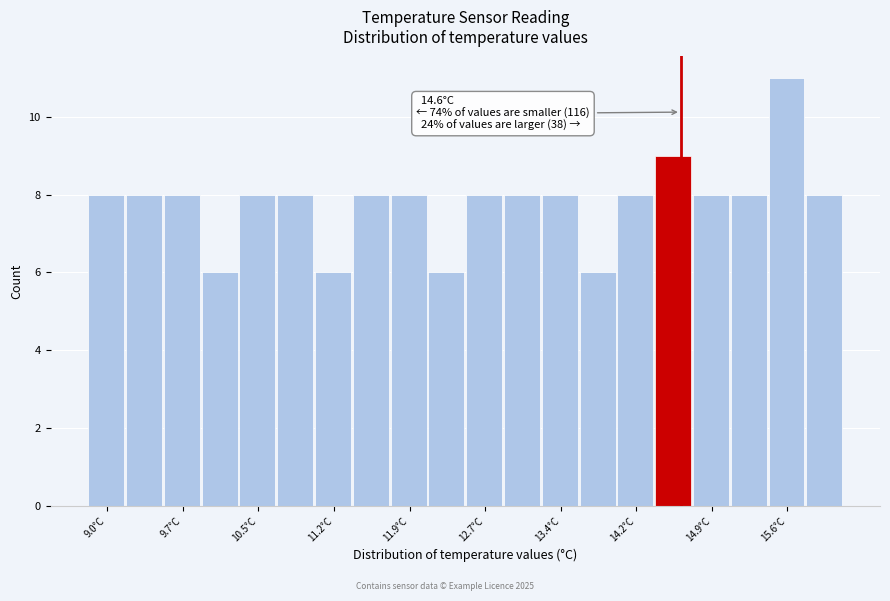

Around what value on the x-axis is the tallest bar? Give the approximate position of its centre, as read against the axis.

15.6